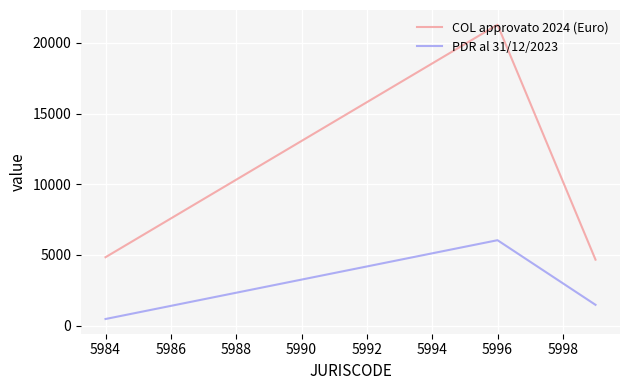

Which series has the largest total across all categories?

COL approvato 2024 (Euro)